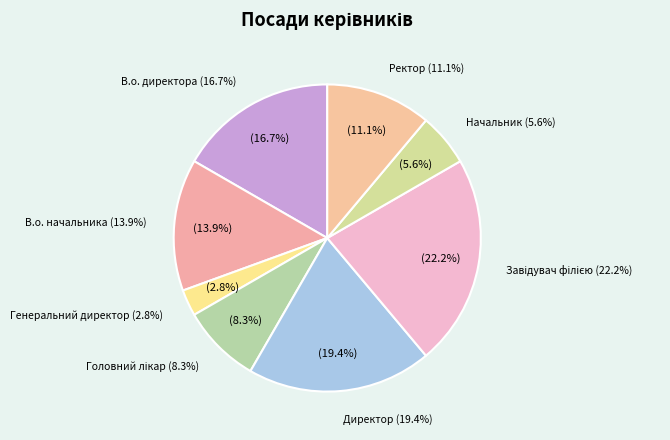

What is the ratio of the value at Начальник to the value at Головний лікар?

0.7